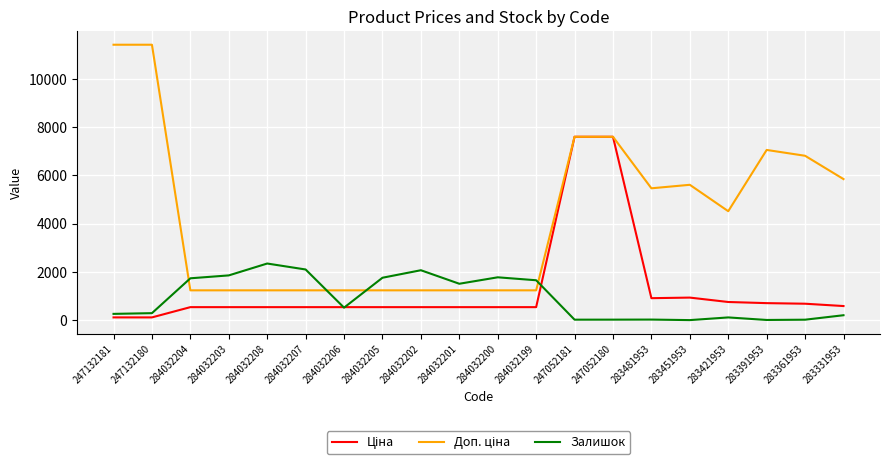

True or false: Залишок has a value of 3567.2 at 284032202.

False